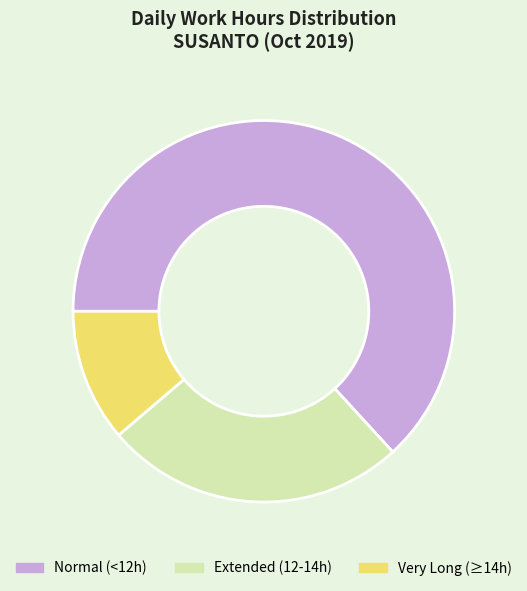

The Normal (<12h) slice represents 57% of the pie. True or false?

False